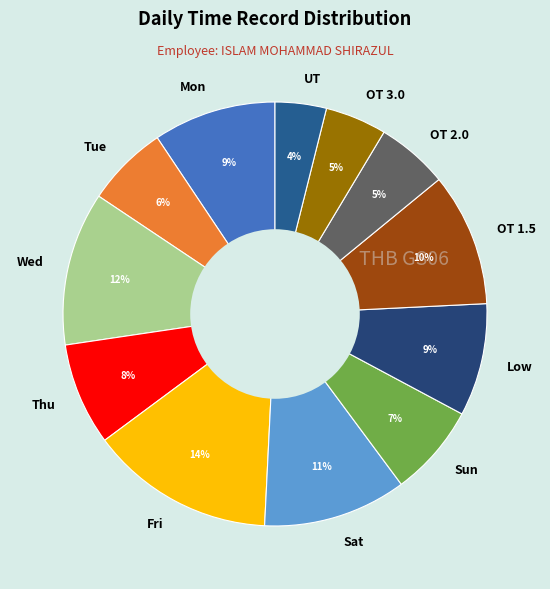

What is the largest slice in the pie chart?

Fri